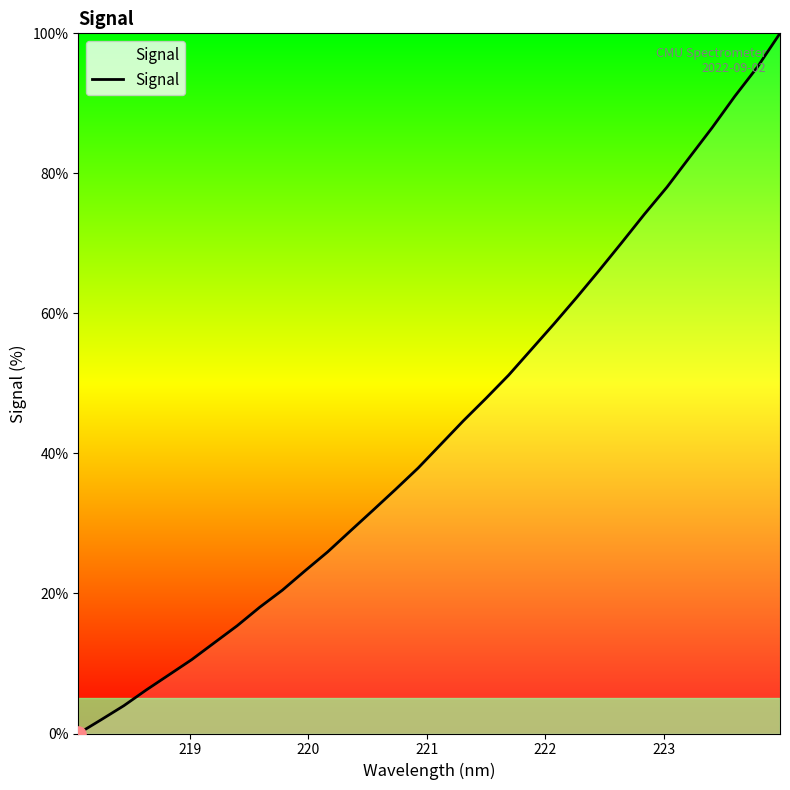

What is the greatest value displayed?

100.0